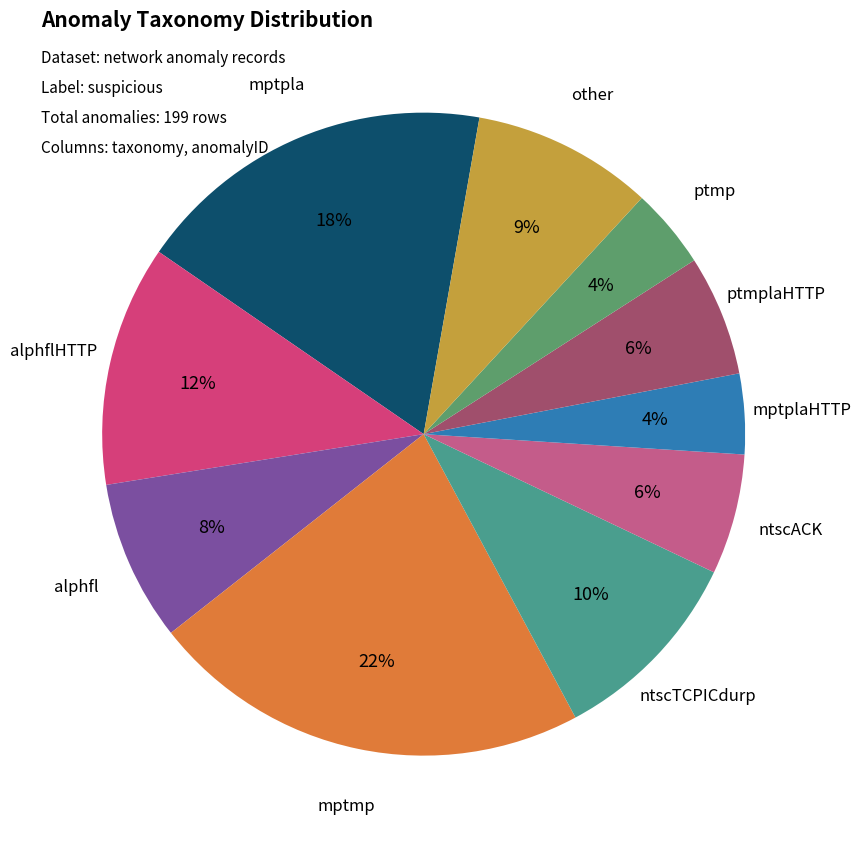

How many slices are in this pie chart?

10